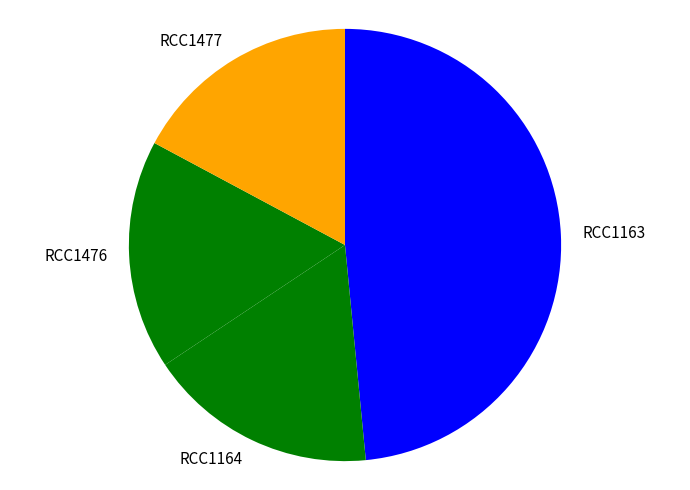

Combined, do RCC1476 and RCC1164 account for over 50%?

No